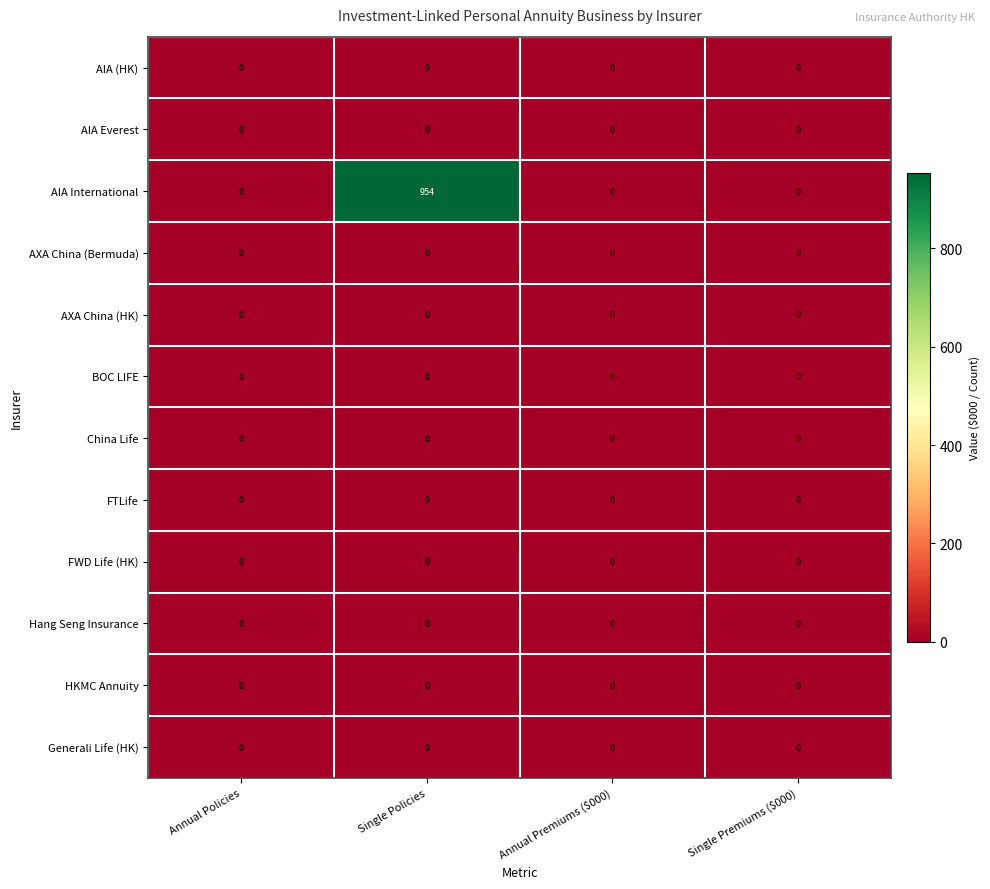

What is the difference between the highest and lowest values at Single Policies?

954